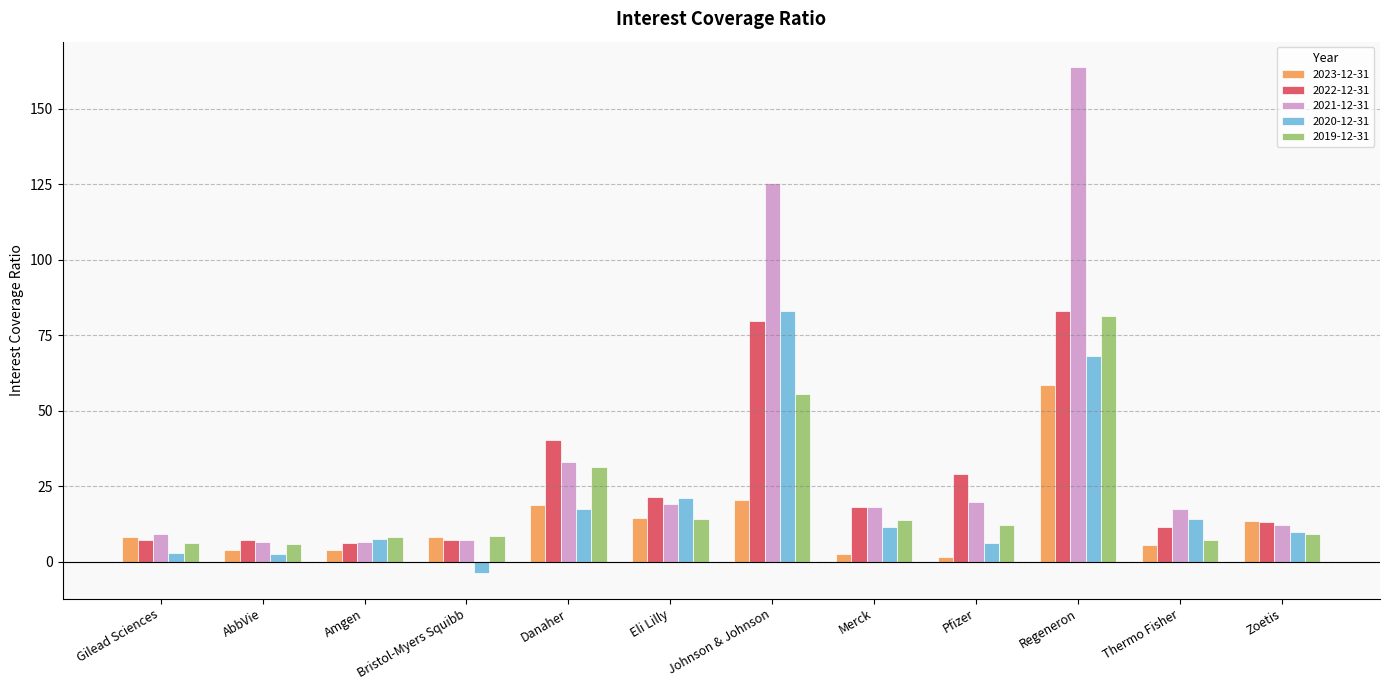

Which series has the largest range (max minus min)?

2021-12-31